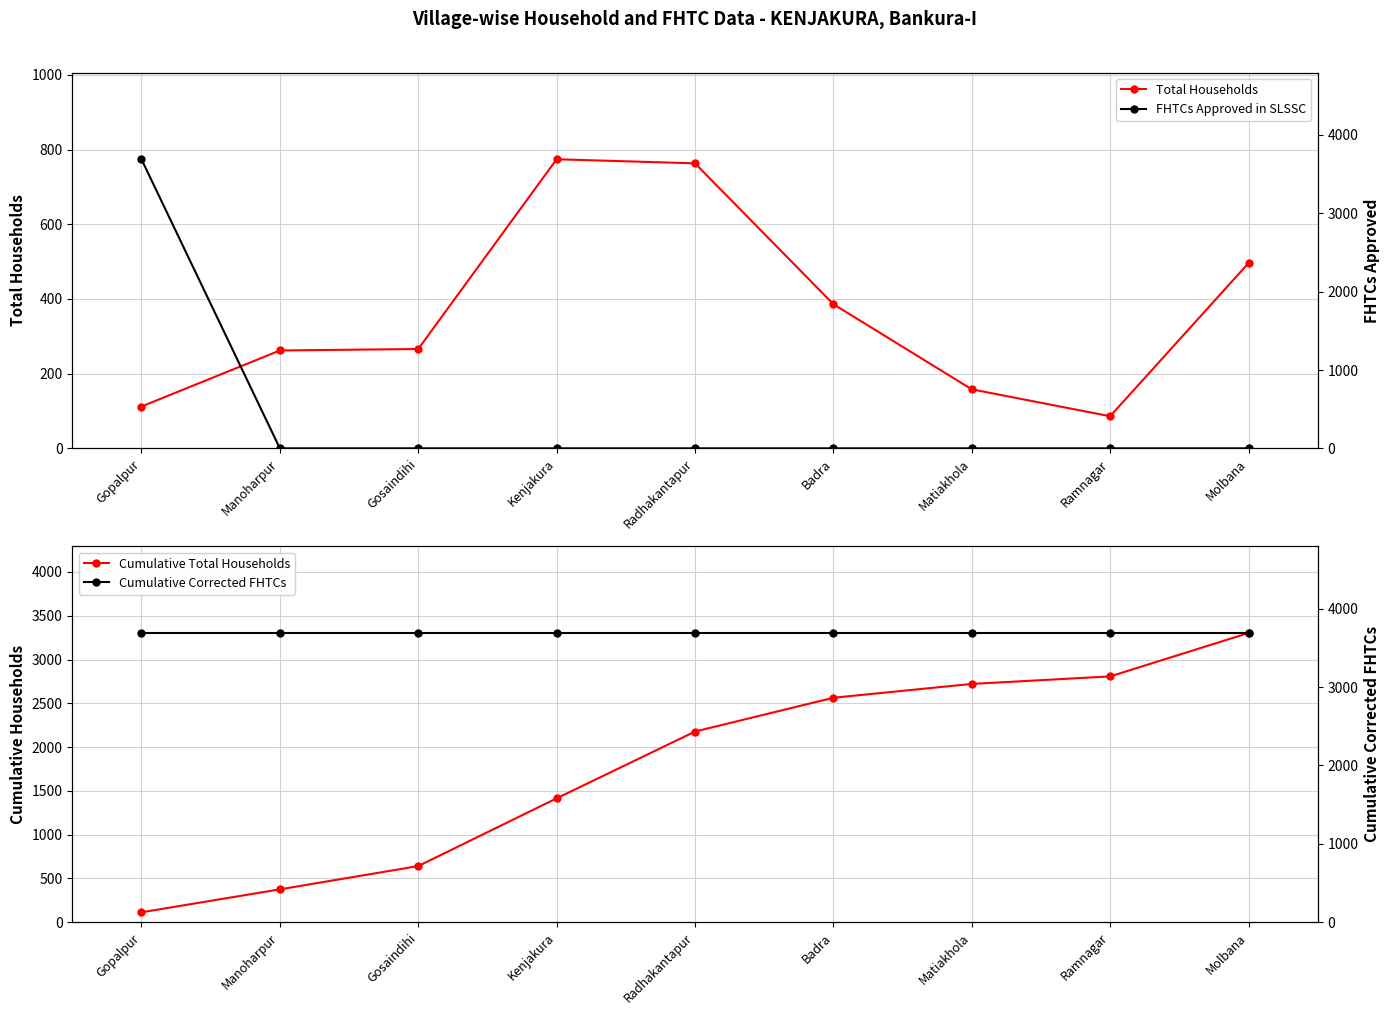

List the series in order of their peak value, highest first.

FHTCs Approved in SLSSC, Cumulative Corrected FHTCs, Cumulative Total Households, Total Households